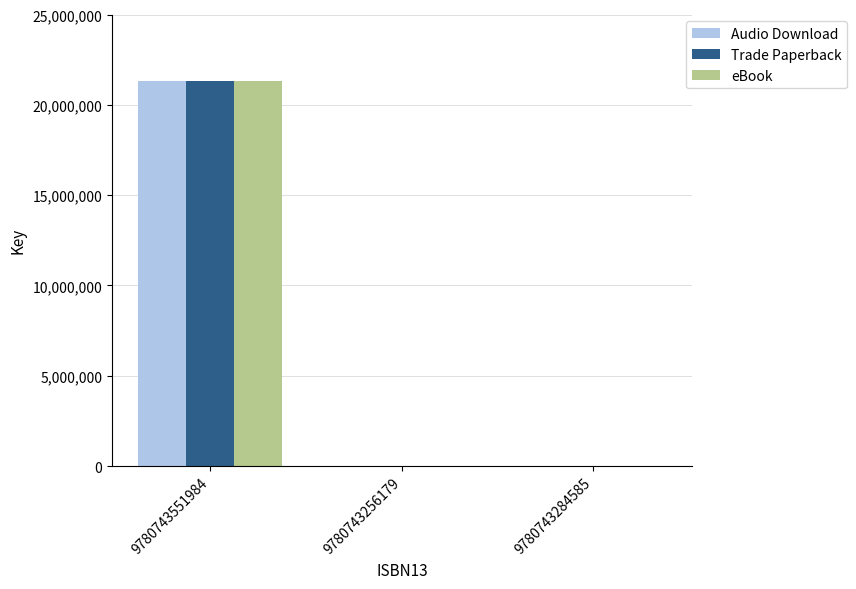

The value of Trade Paperback at 9780743256179 is 0. True or false?

True